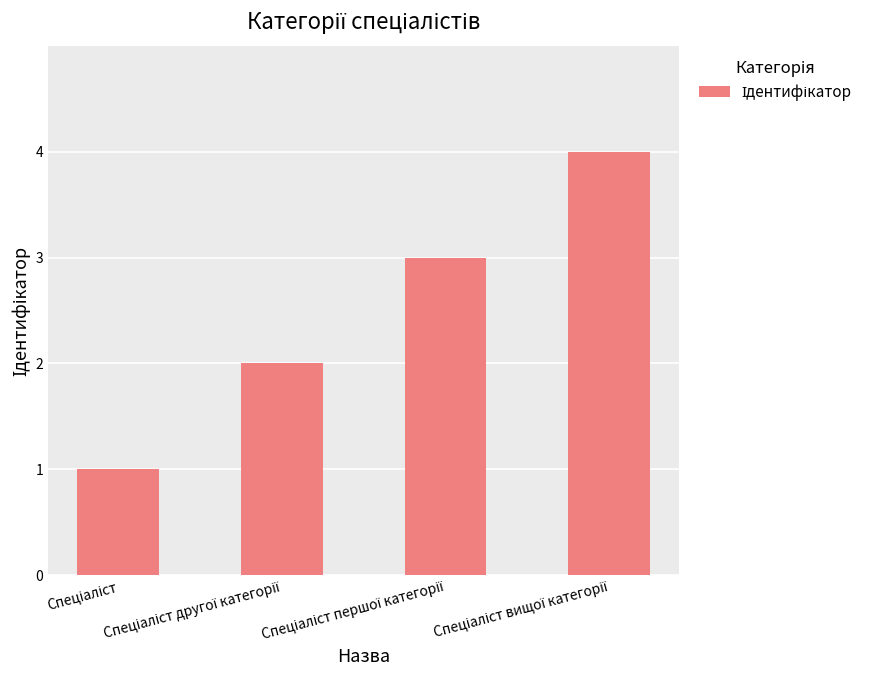

What is the maximum value shown in the chart?

4